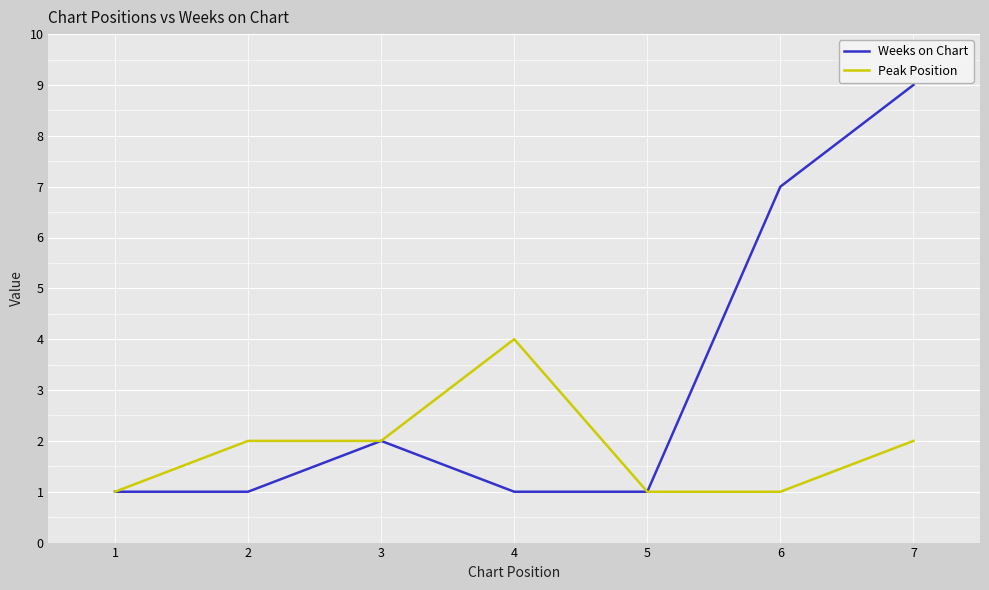

How many lines are shown in the chart?

2